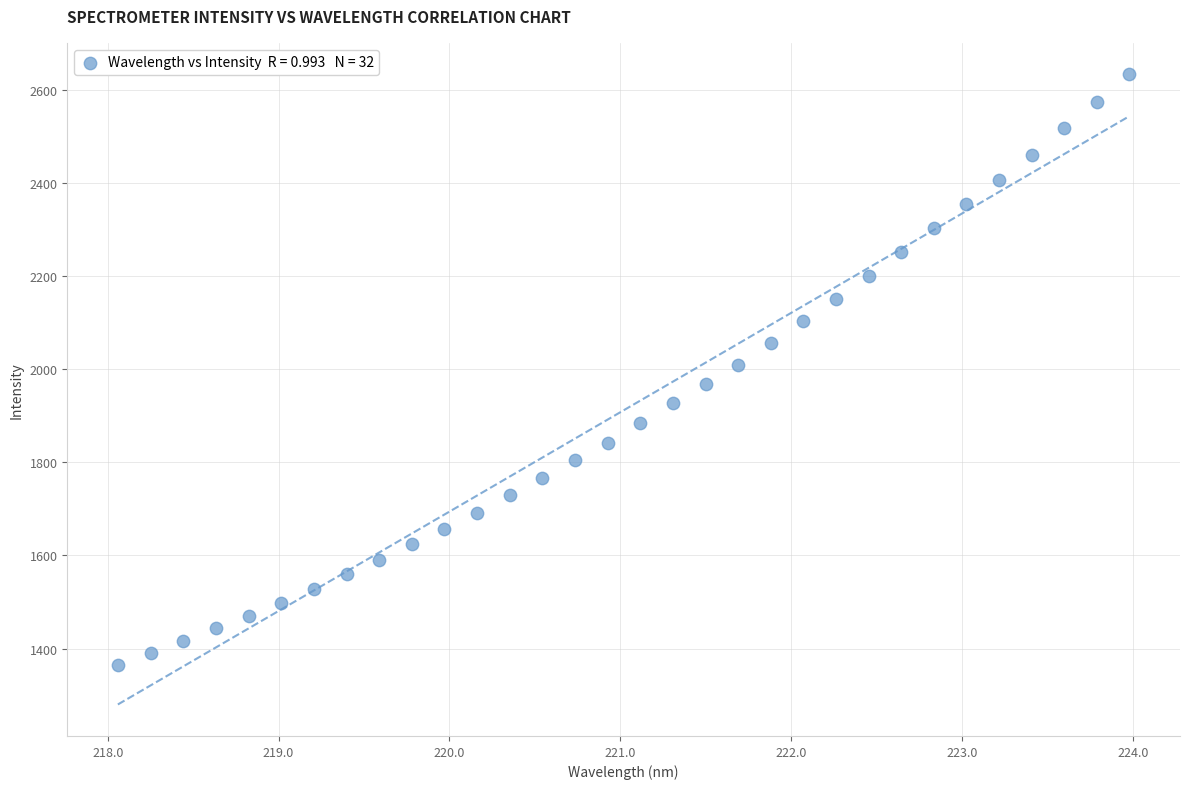

What is the range of X values (max minus min)?

5.9